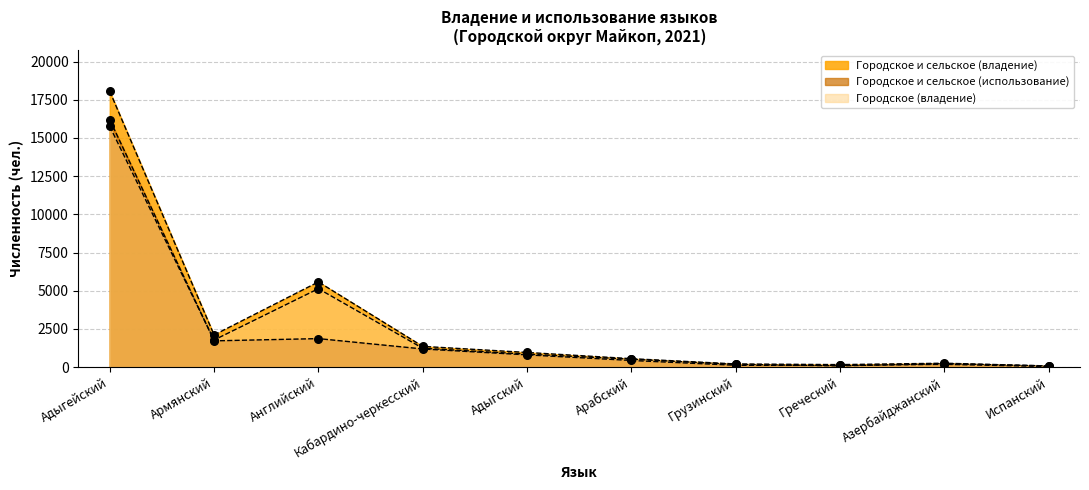

Which series contains the highest Y value?

Городское и сельское (владение)